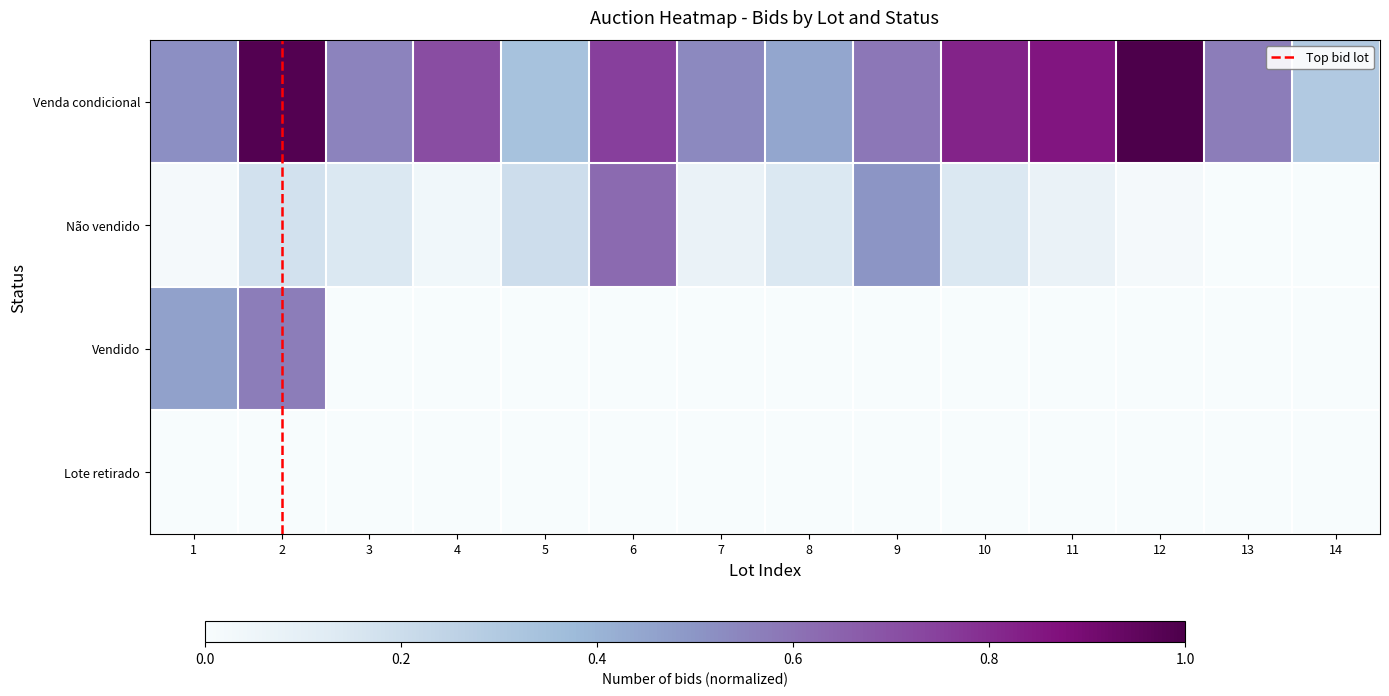

What is the average value of the Vendido series?

0.1